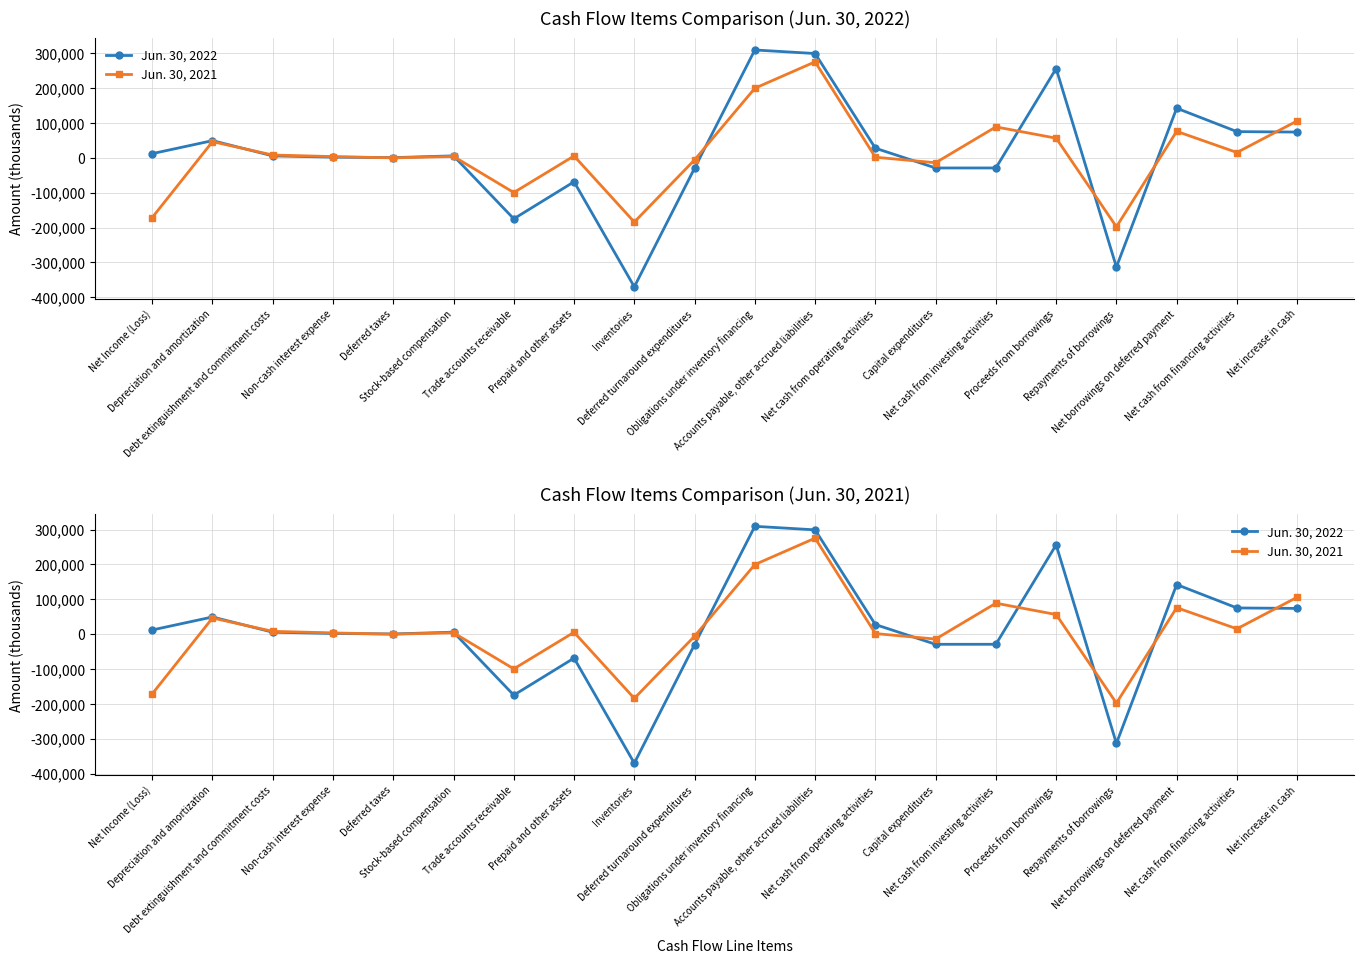

At which label does Jun. 30, 2022 first exceed 5769?

Net Income (Loss)